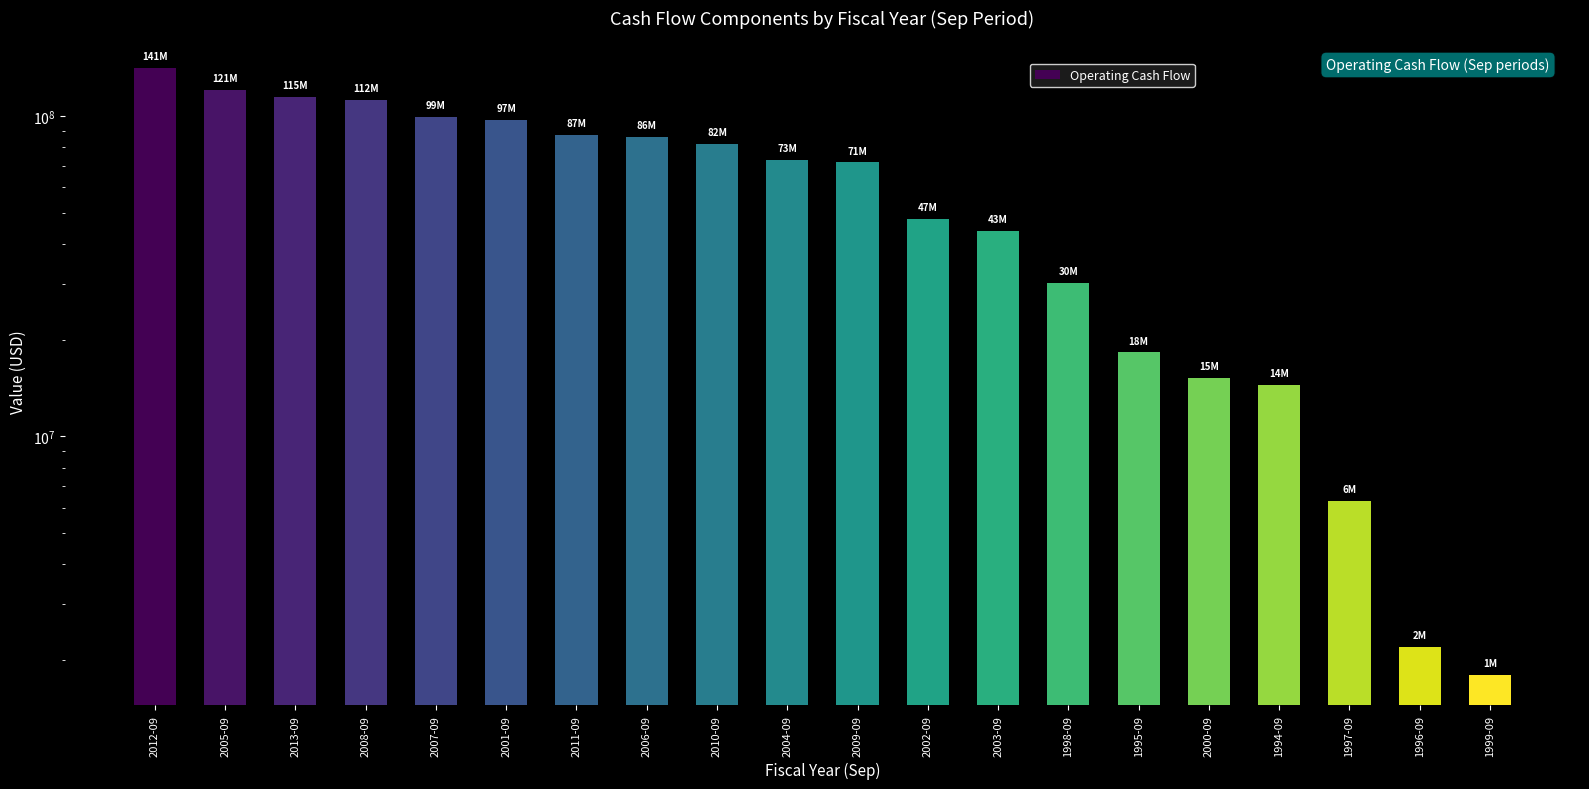

What is the sum of all values?

1267600000